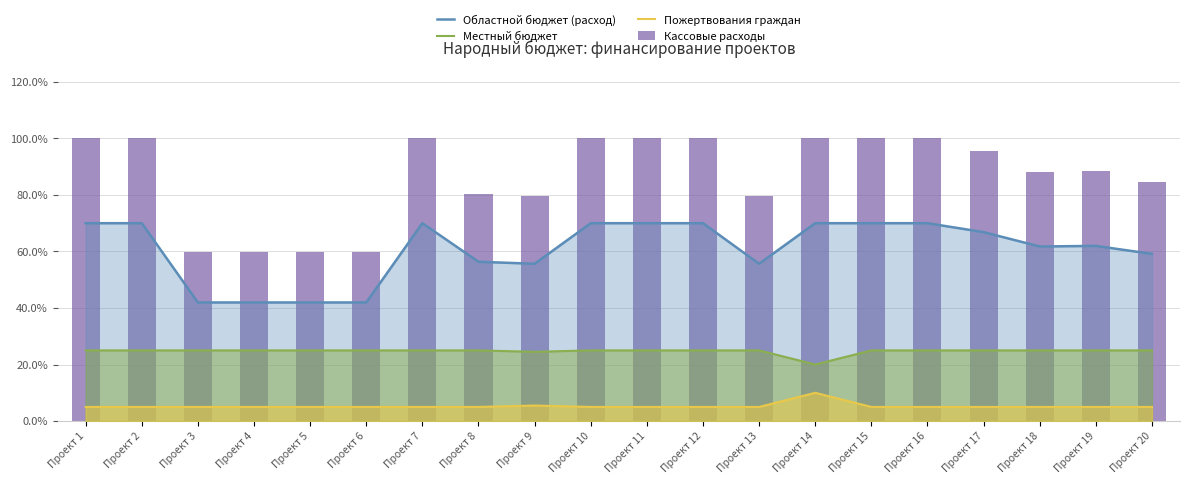

What is the value of the Областной бюджет (расход) bar at the 10th from the left?

70.0